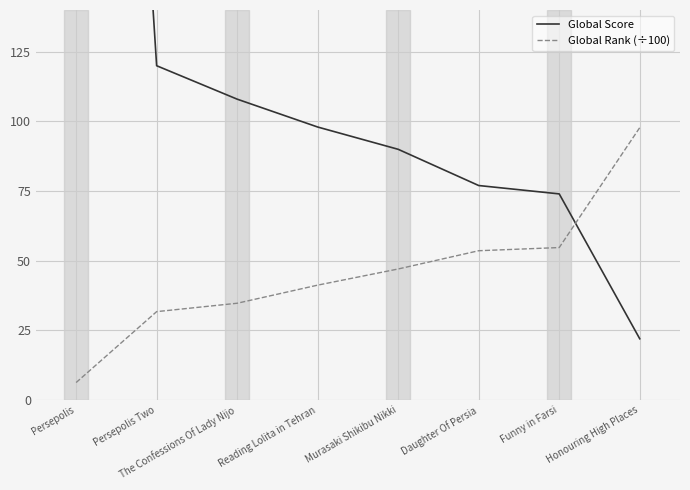

Is it true that Global Rank (÷100) equals 32.1 at Funny in Farsi?

False